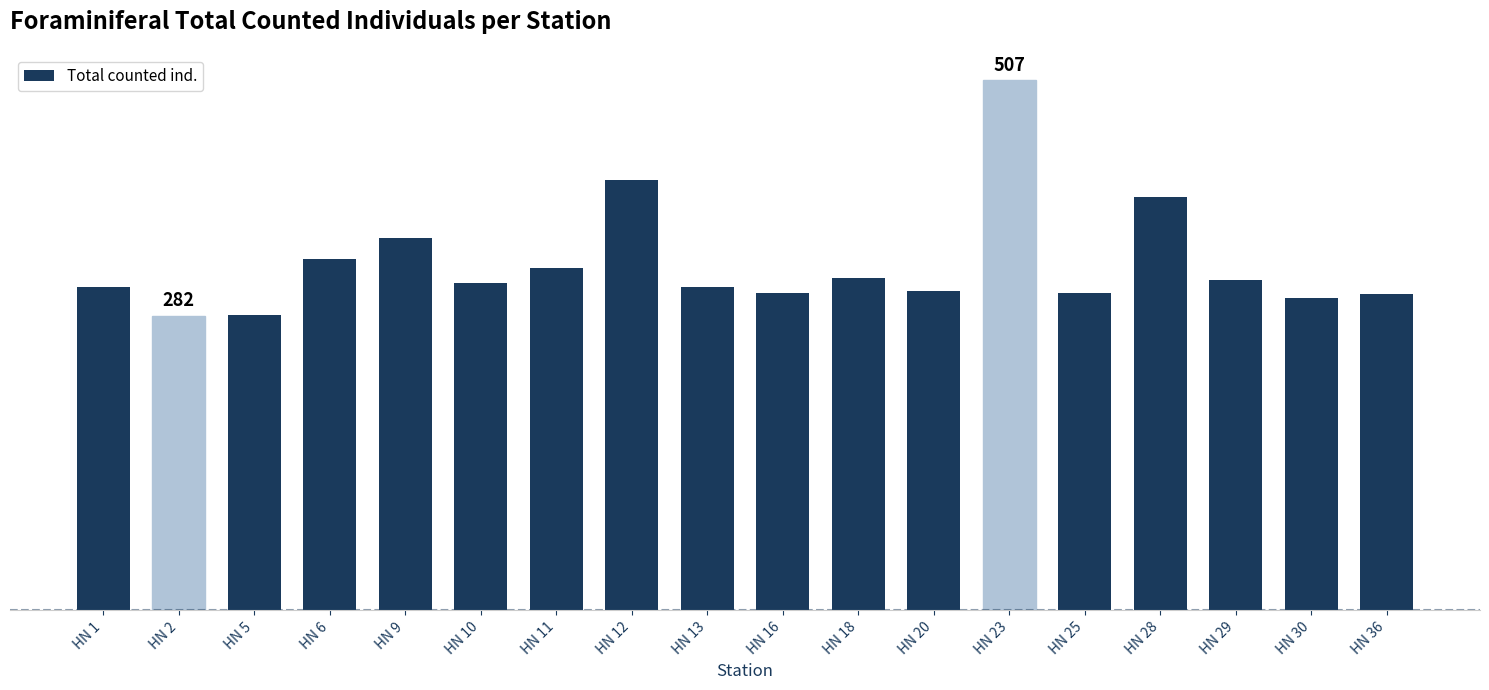

Does the chart contain any negative values?

No